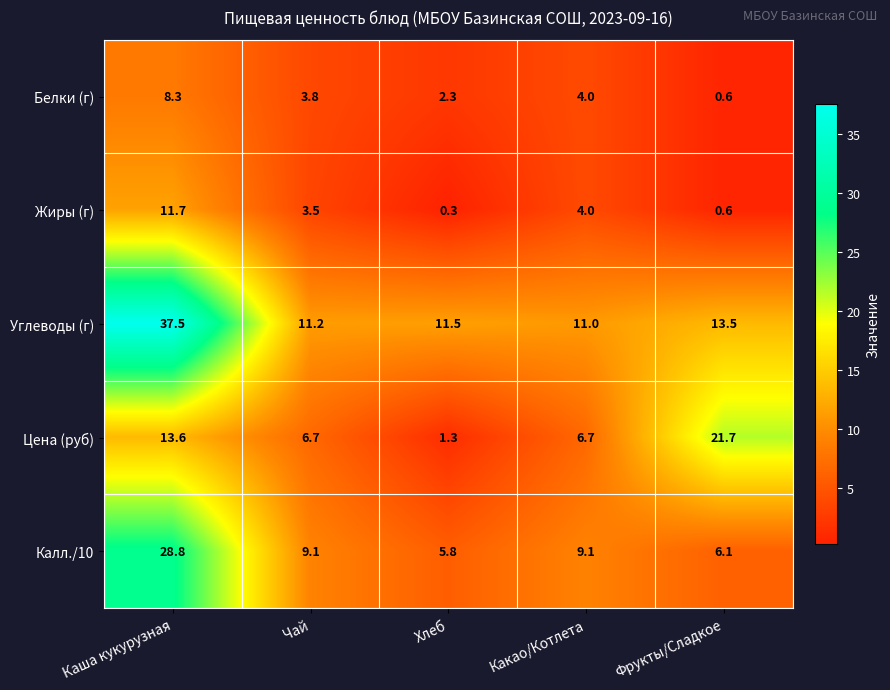

Read the Цена (руб) value at Фрукты/Сладкое.

21.7